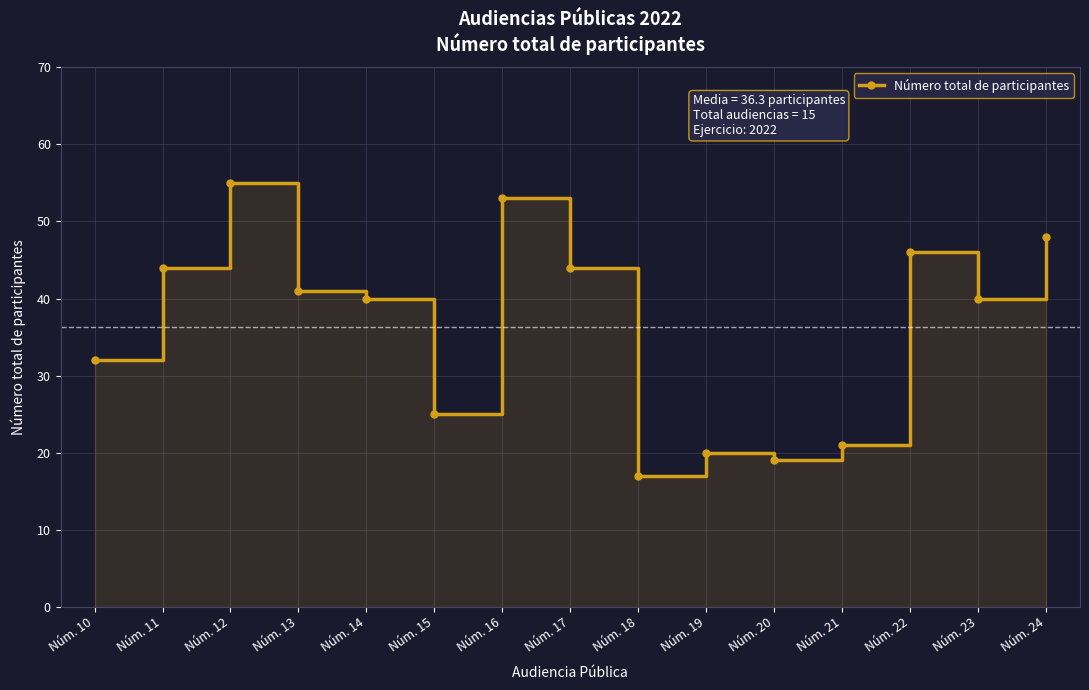

What is the value of the 14th point from the left?

40